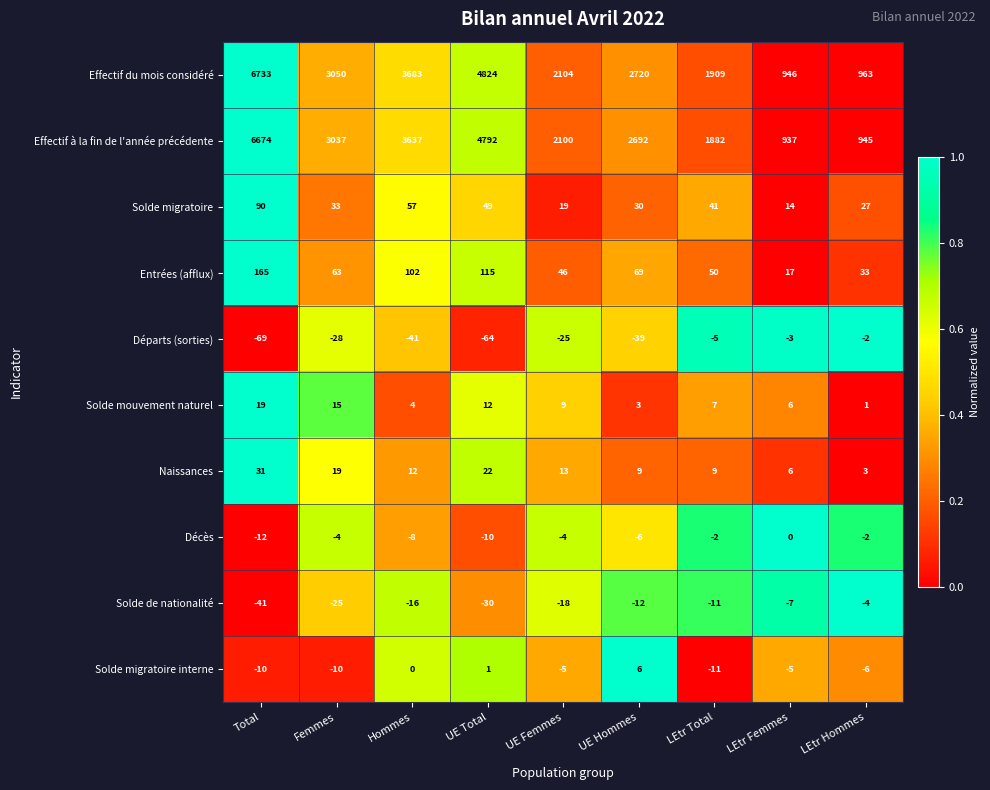

What is the difference between the Solde de nationalité values at UE Femmes and UE Total?

12